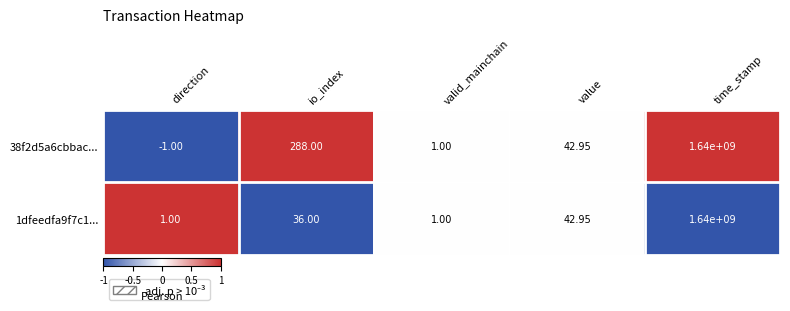

At which category is the sum across all series the highest?

time_stamp